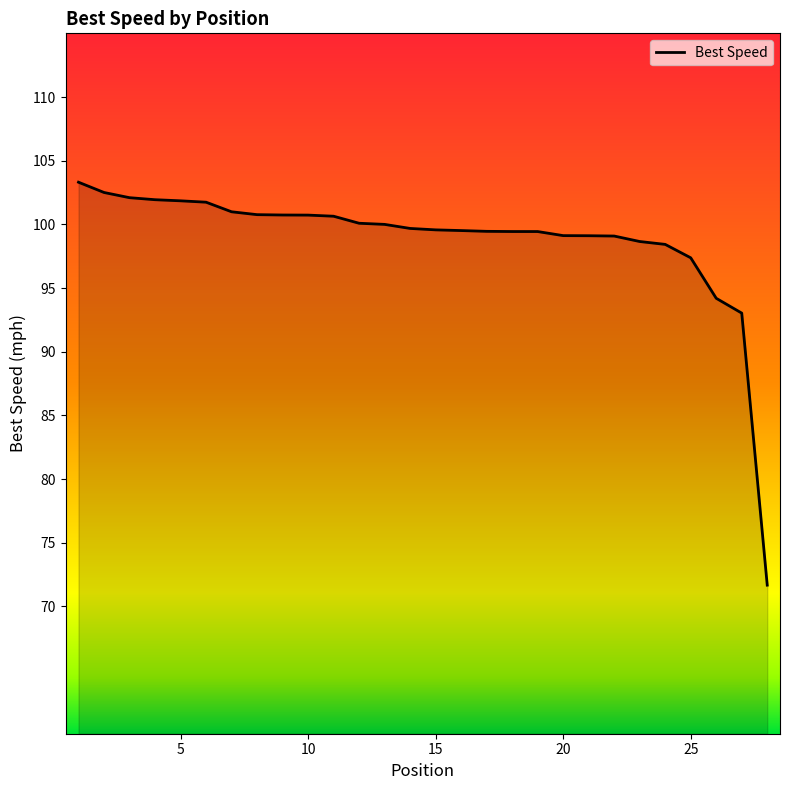

What is the average value?

98.8